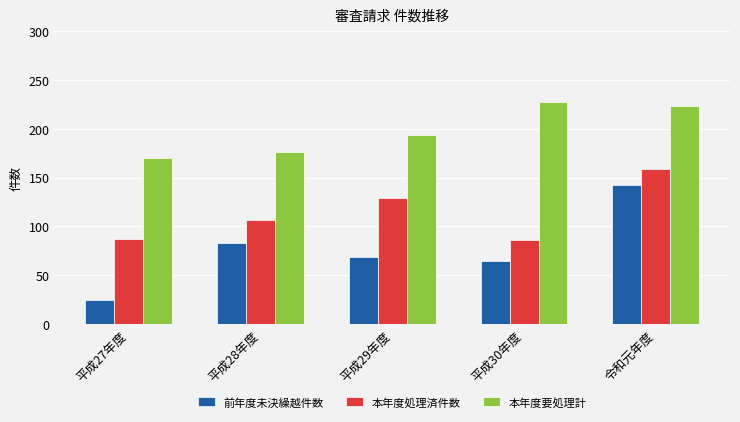

How many groups of bars are there?

5